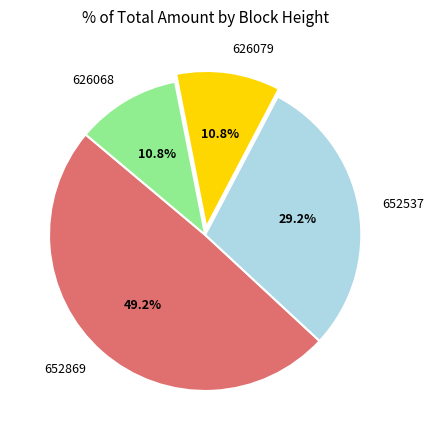

To the nearest percent, what percentage of the pie is 626068?

11%